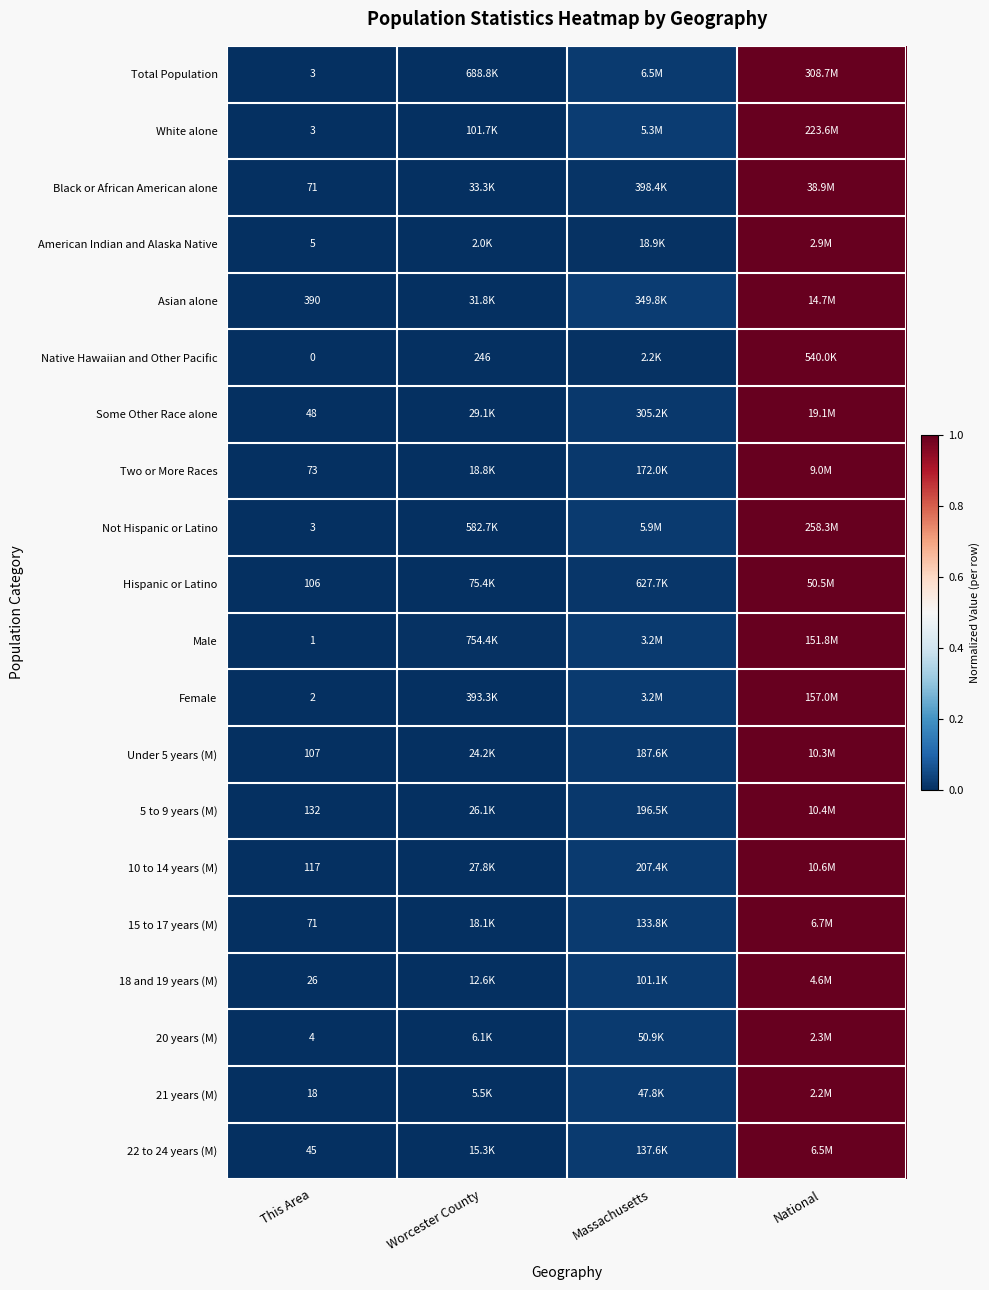

True or false: Not Hispanic or Latino has a value of 0.0 at Massachusetts.

False